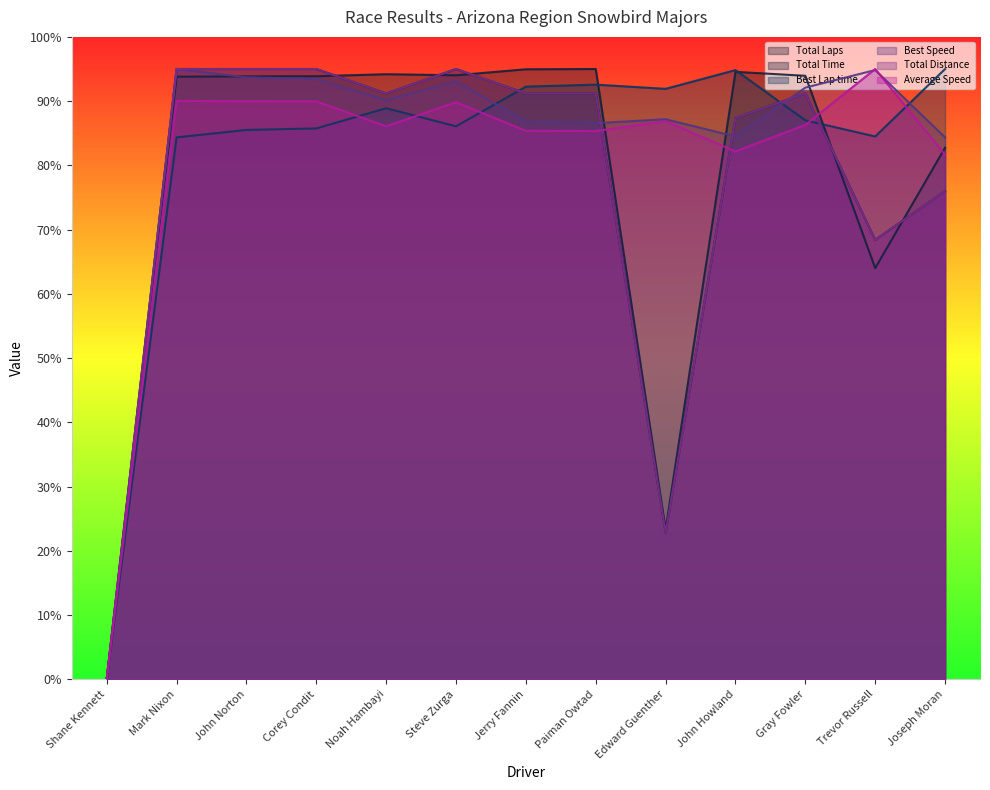

What is the label of the 9th point from the left?

Edward Guenther